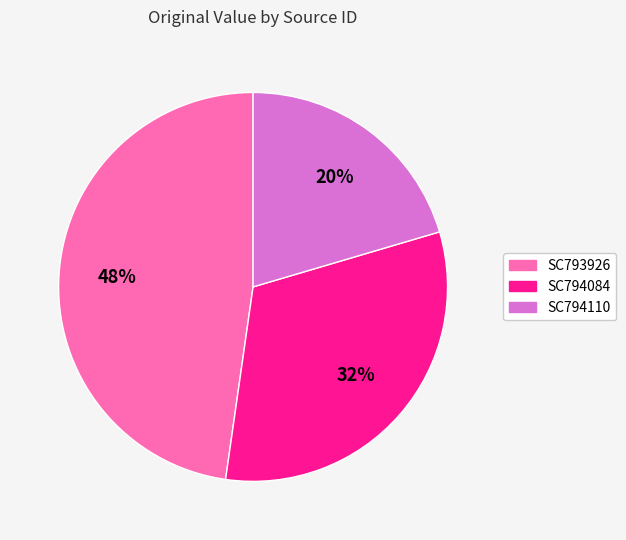

Is the sum of SC794110 and SC793926 greater than half?

Yes